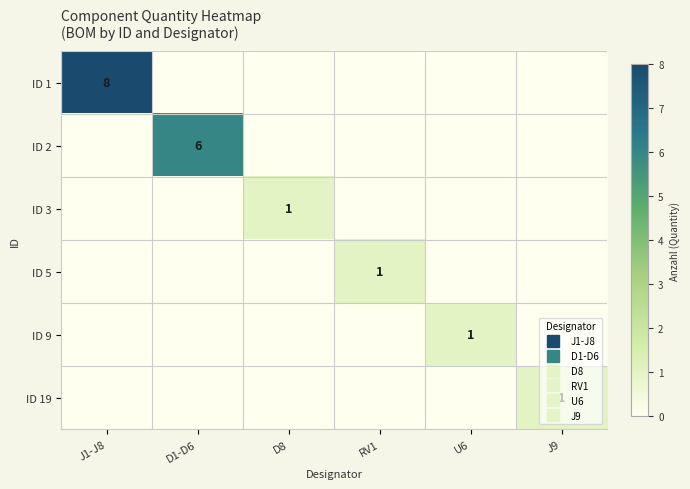

True or false: ID 1 has a value of -3 at D1-D6.

False